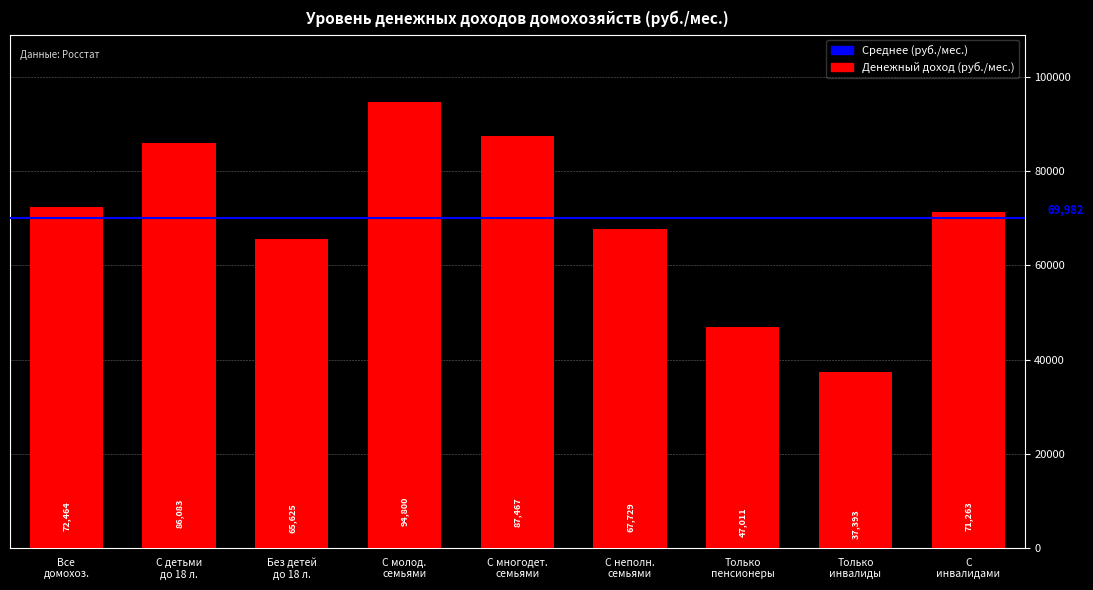

What is the value of the 7th bar from the left?

47011.1